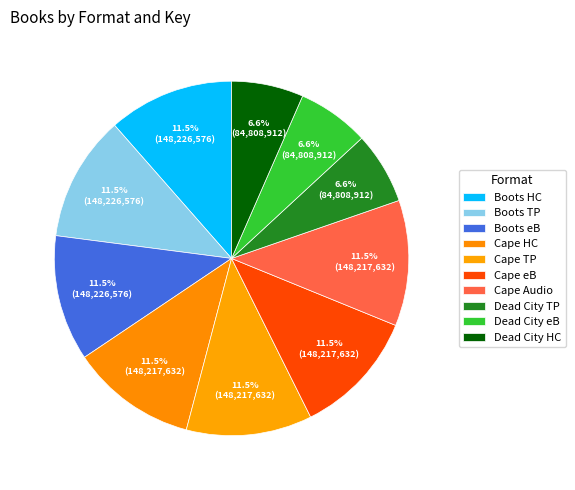

Is there any slice that represents more than half of the pie?

No